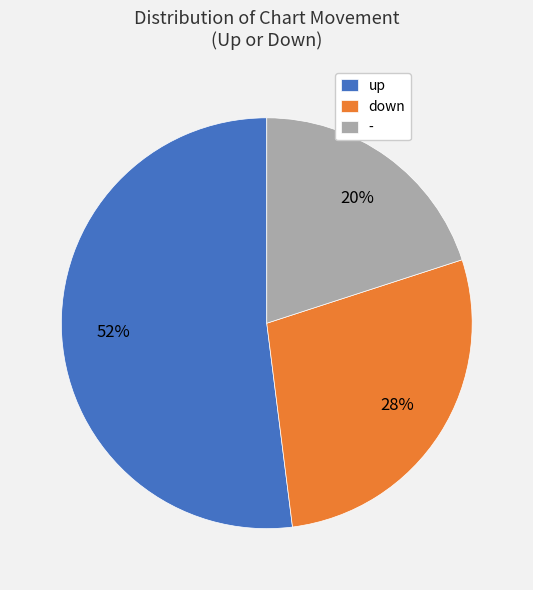

What percentage is the down slice, to the nearest percent?

28%